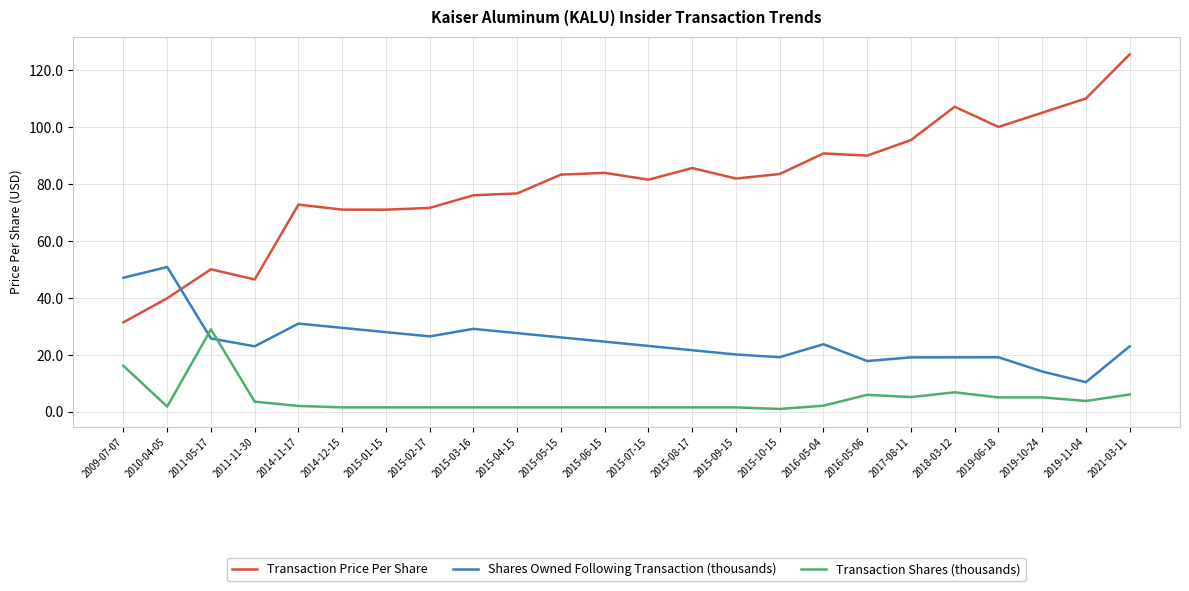

In Transaction Price Per Share, how many points are higher than both neighbors (excluding endpoints)?

6